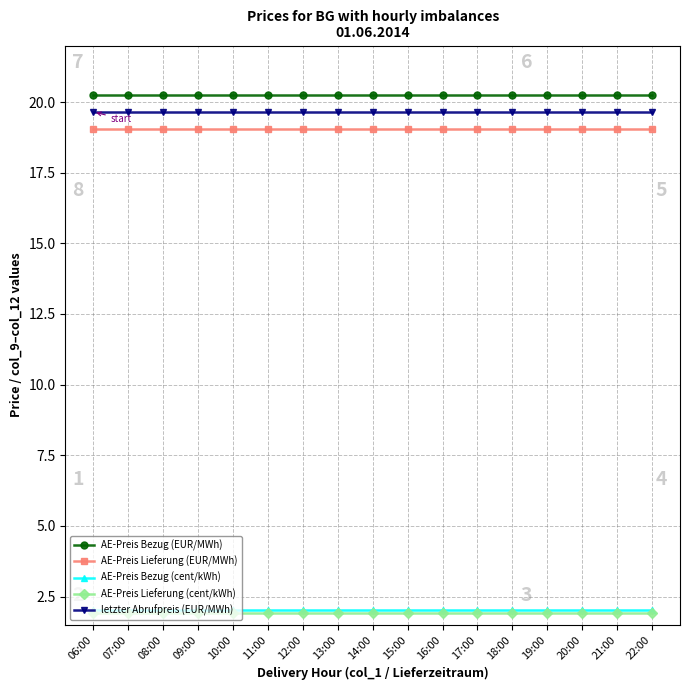

Is the value of AE-Preis Lieferung (EUR/MWh) at 15:00 greater than the value of AE-Preis Bezug (cent/kWh) at 15:00?

Yes